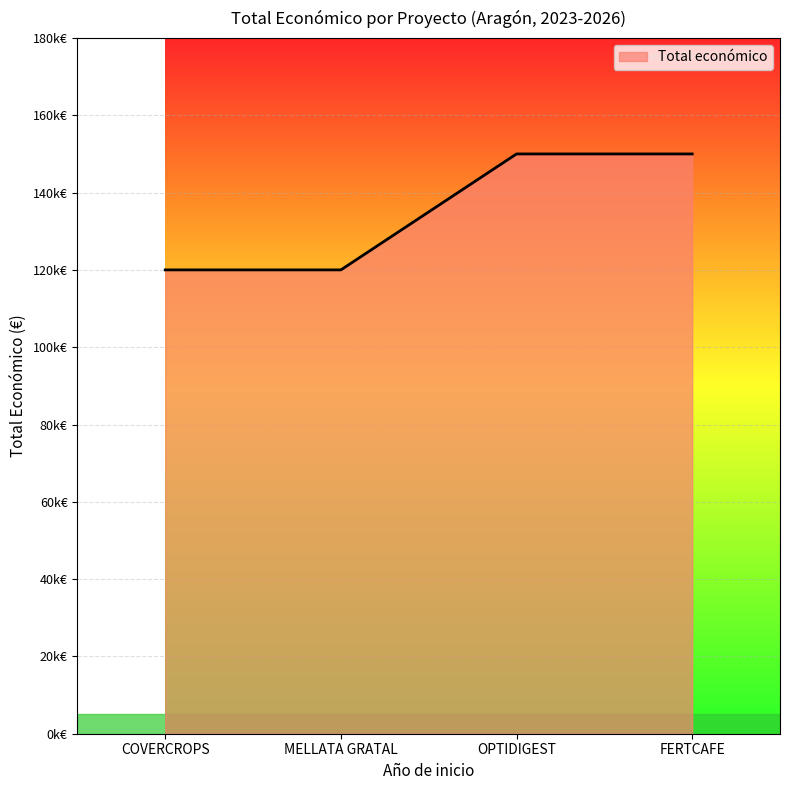

Which category has the lowest value across all series?

COVERCROPS